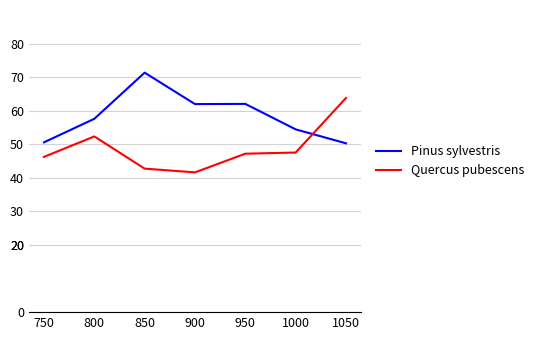

List the series in order of their peak value, lowest first.

Quercus pubescens, Pinus sylvestris